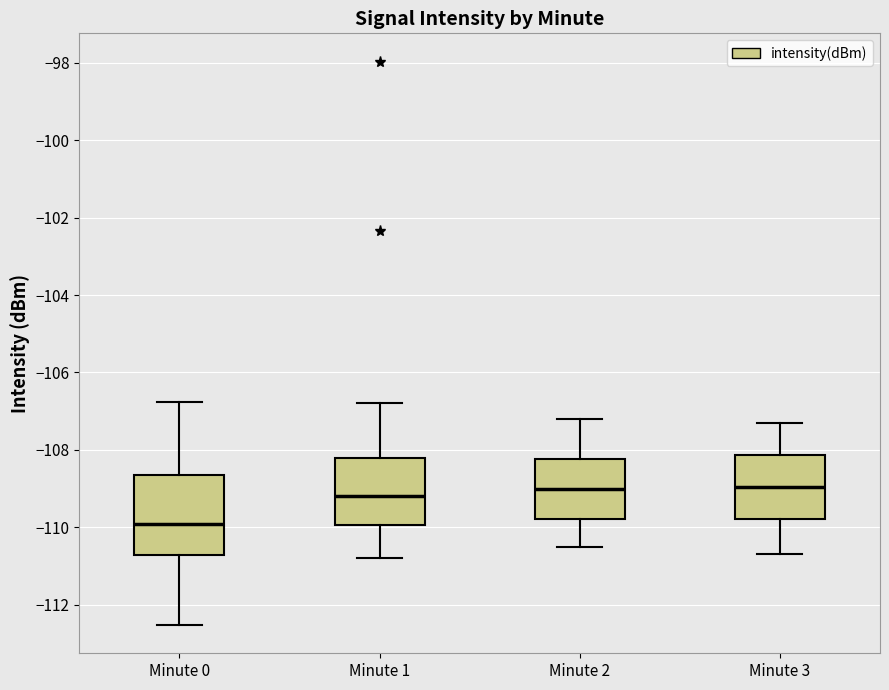

Where does the median line of the box for Minute 2 sit on the y-axis? The values are not printed on the chart, so give them approximately, as read against the axis.

-109.0